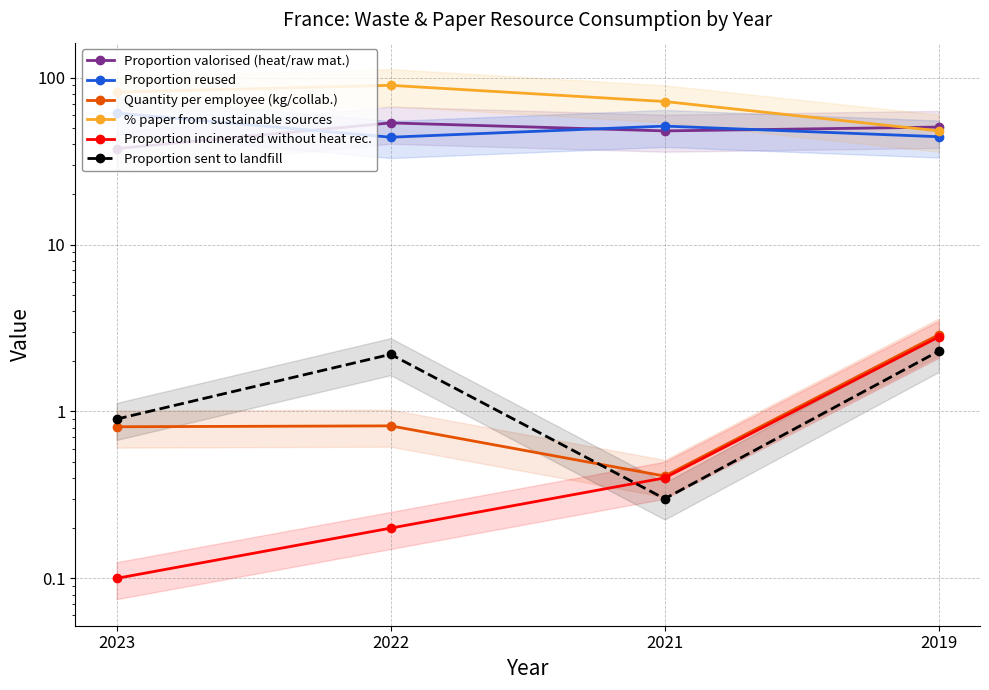

The Proportion valorised (heat/raw mat.) series shows 16.7 at 2019. True or false?

False